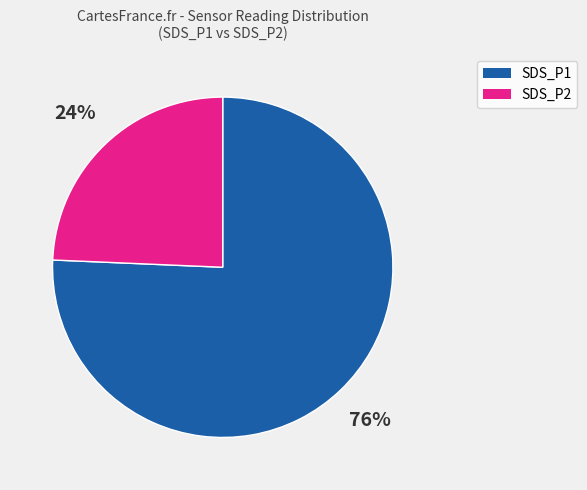

Approximately how many times larger is the value at SDS_P2 compared to SDS_P1?

0.3